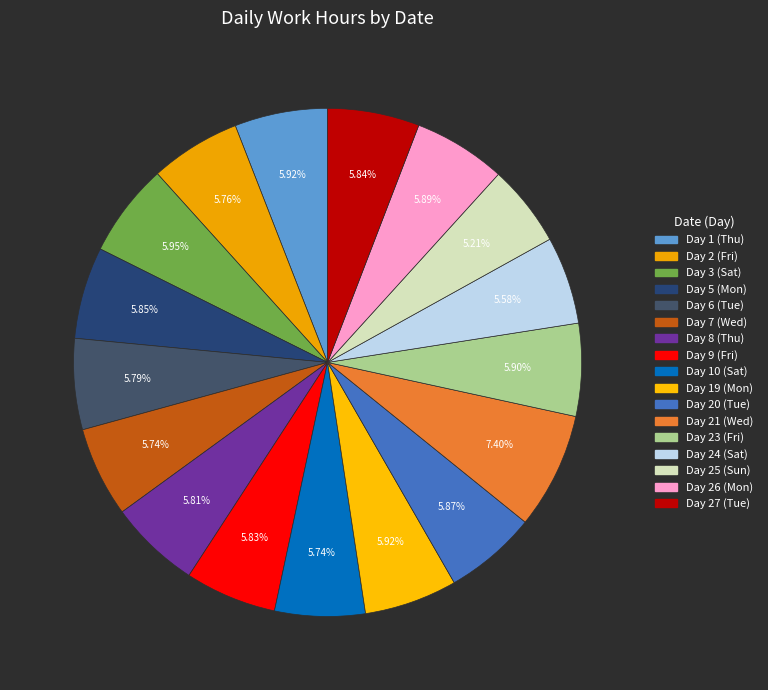

To the nearest percent, what portion does Day 5 (Mon) represent?

6%